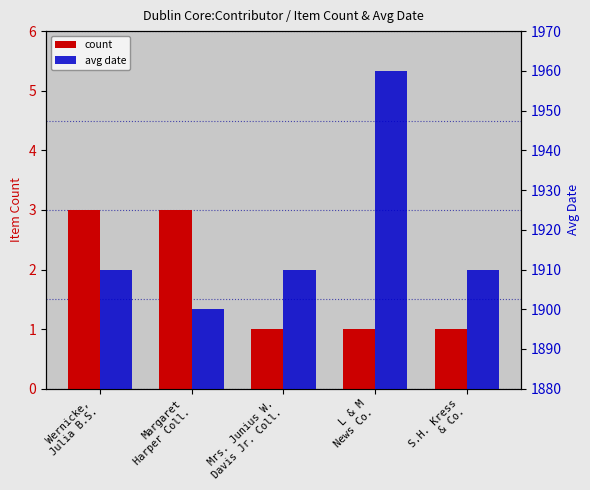

The value of avg date at L & M
News Co. is 3367. True or false?

False